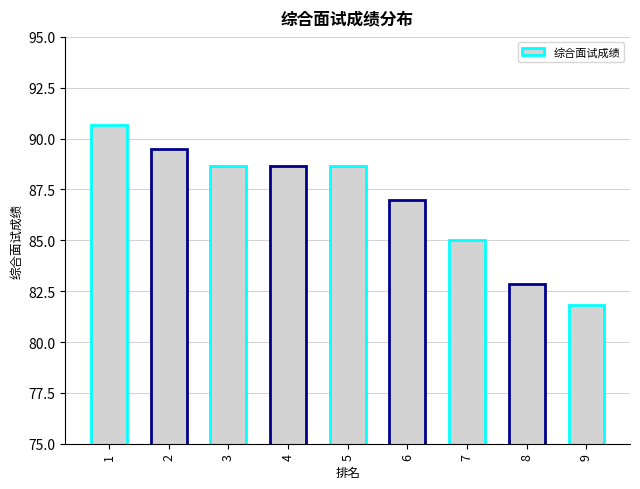

How many data points are above 88?

5